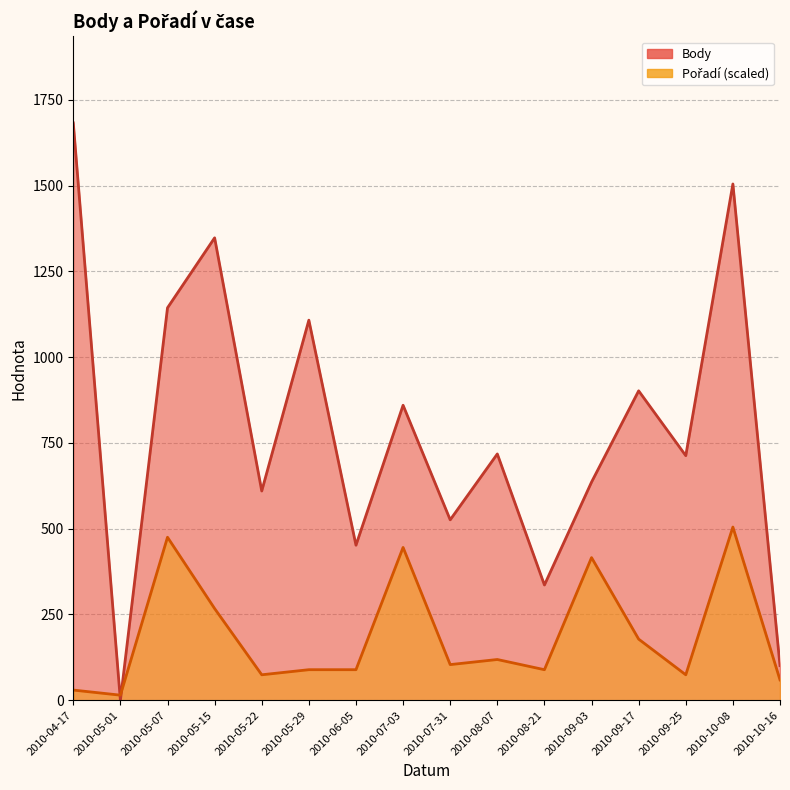

Which series ends up on top after the final intersection of Pořadí and Body?

Body